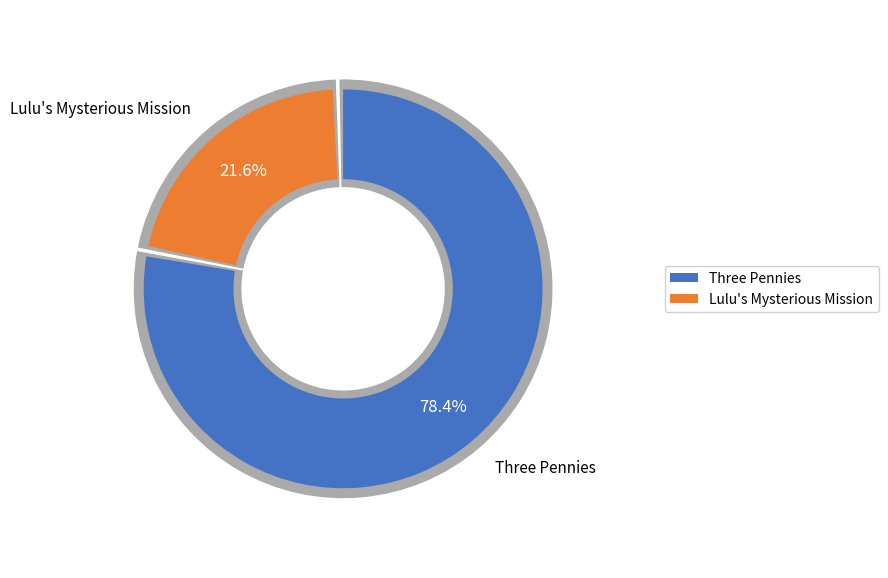

Rank the categories by value from highest to lowest.

Three Pennies, Lulu's Mysterious Mission